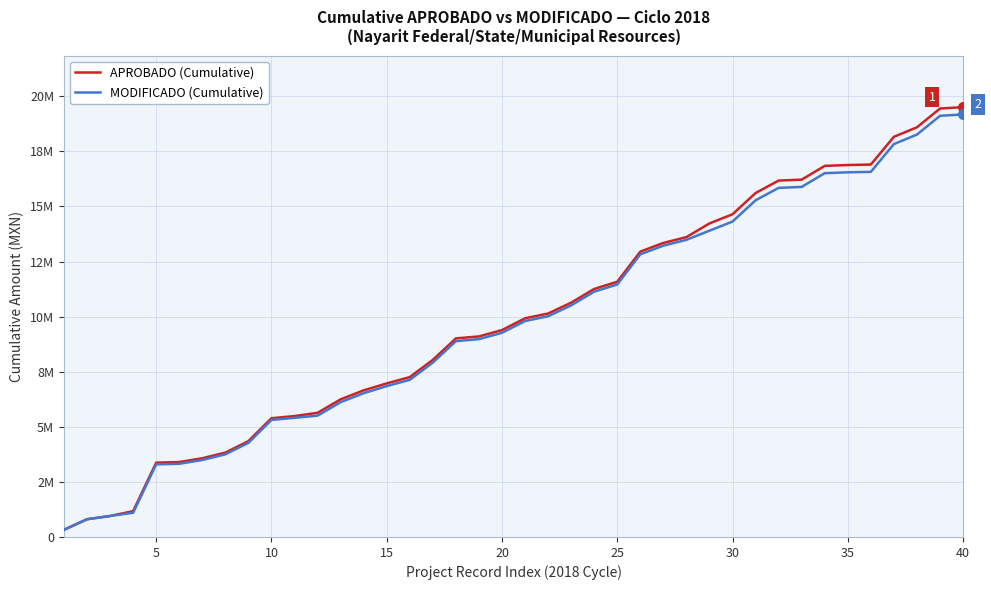

The MODIFICADO series shows 15458270.1 at 21. True or false?

False